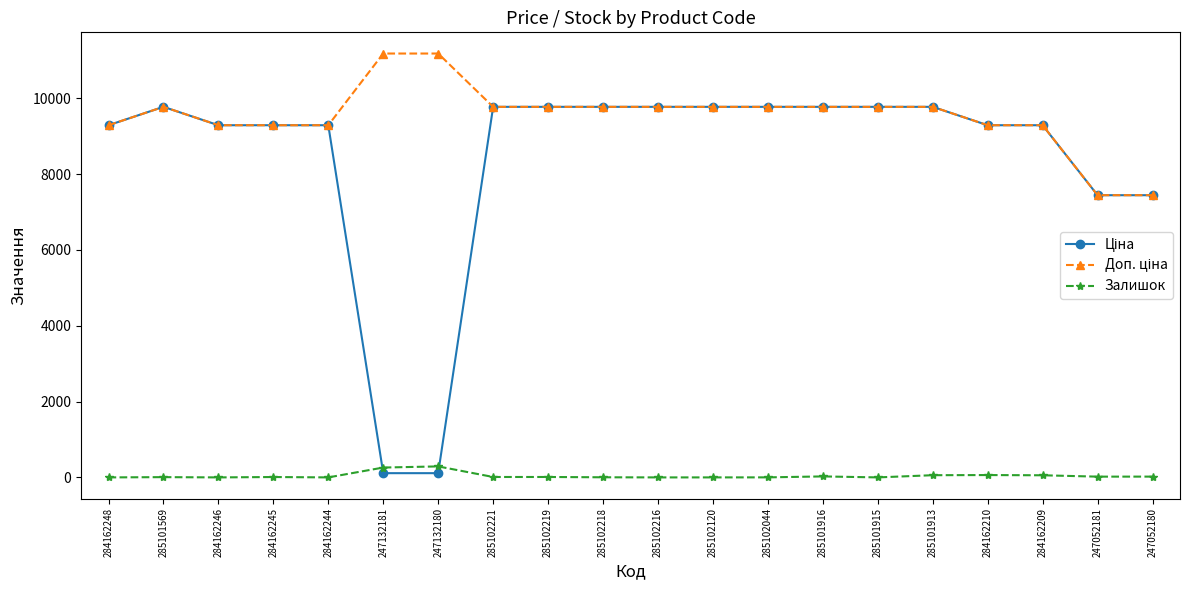

The Залишок series shows 3.0 at 285102218. True or false?

True